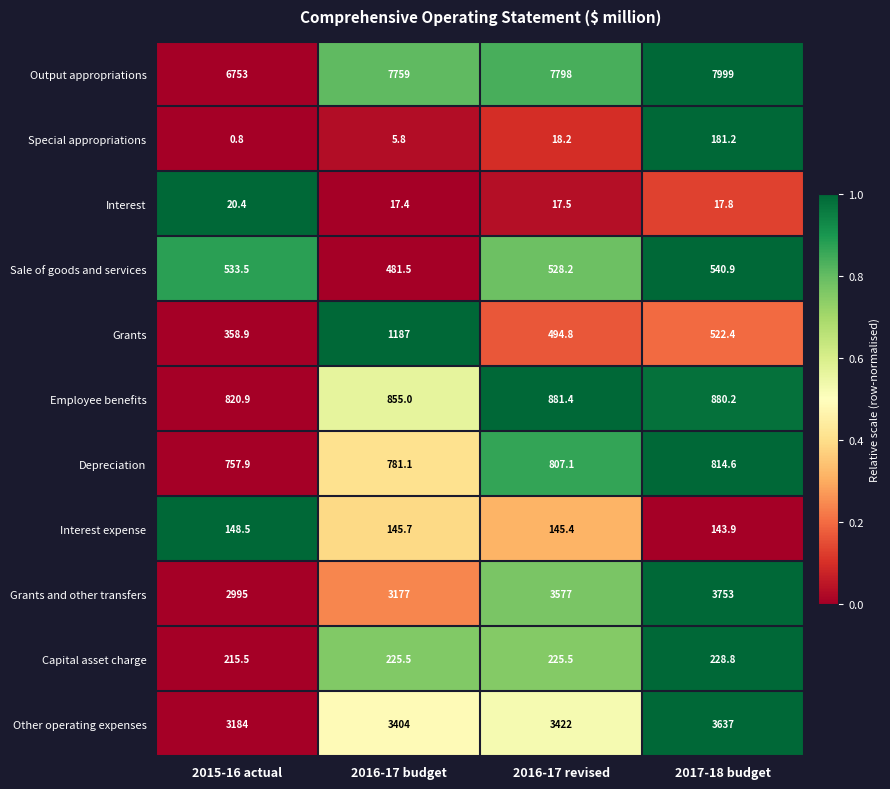

What is the difference between the Interest values at 2017-18 budget and 2015-16 actual?

2.6